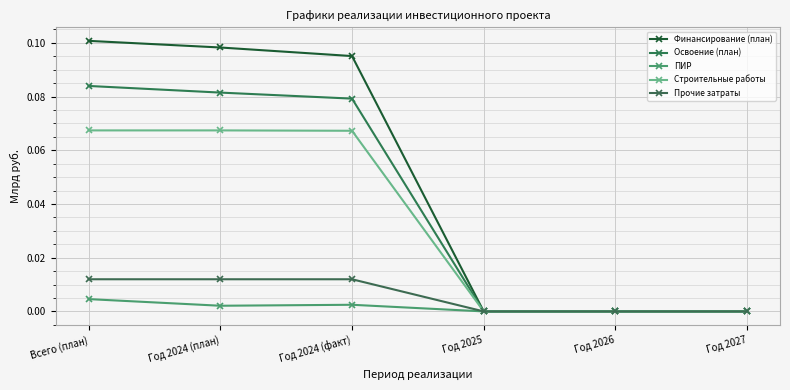

How many lines are shown in the chart?

5